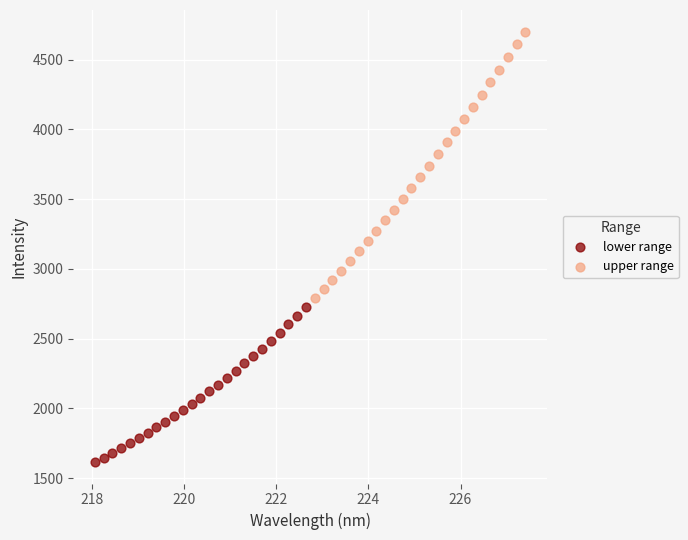

Which series contains the highest Y value?

upper range